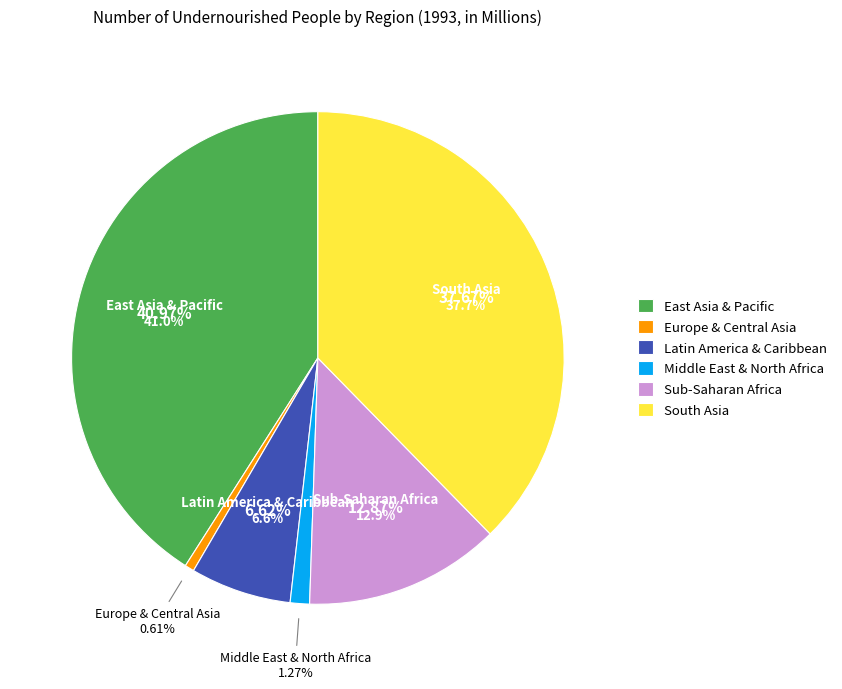

Which category has the smallest portion of the pie?

Europe & Central Asia